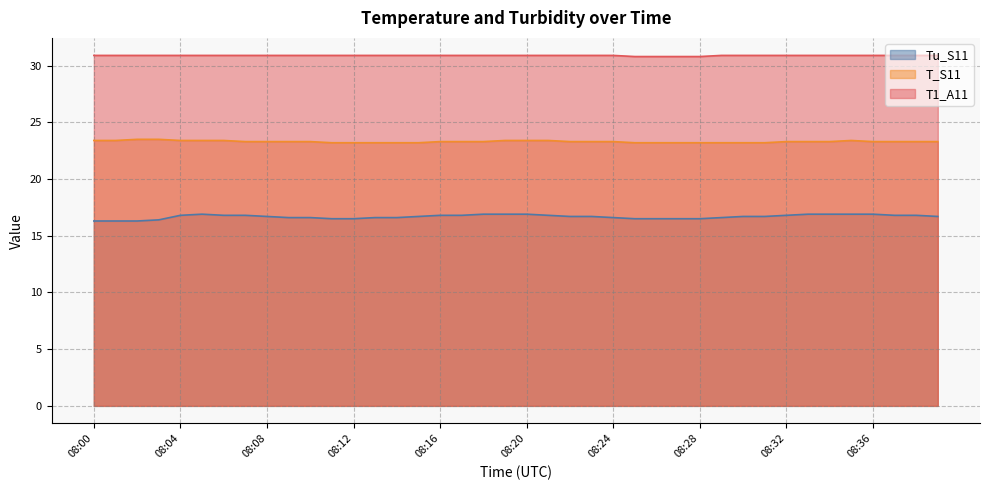

What is the average value of the T_S11 series?

23.3